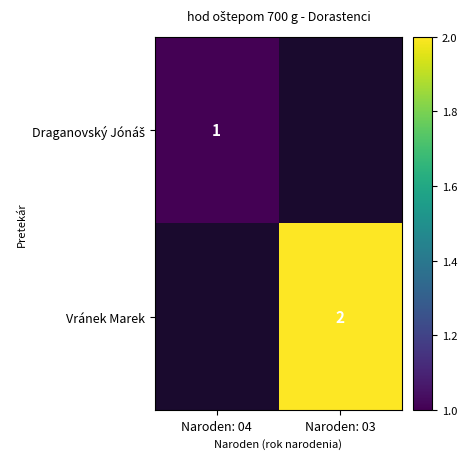

How many series are shown in this chart?

2